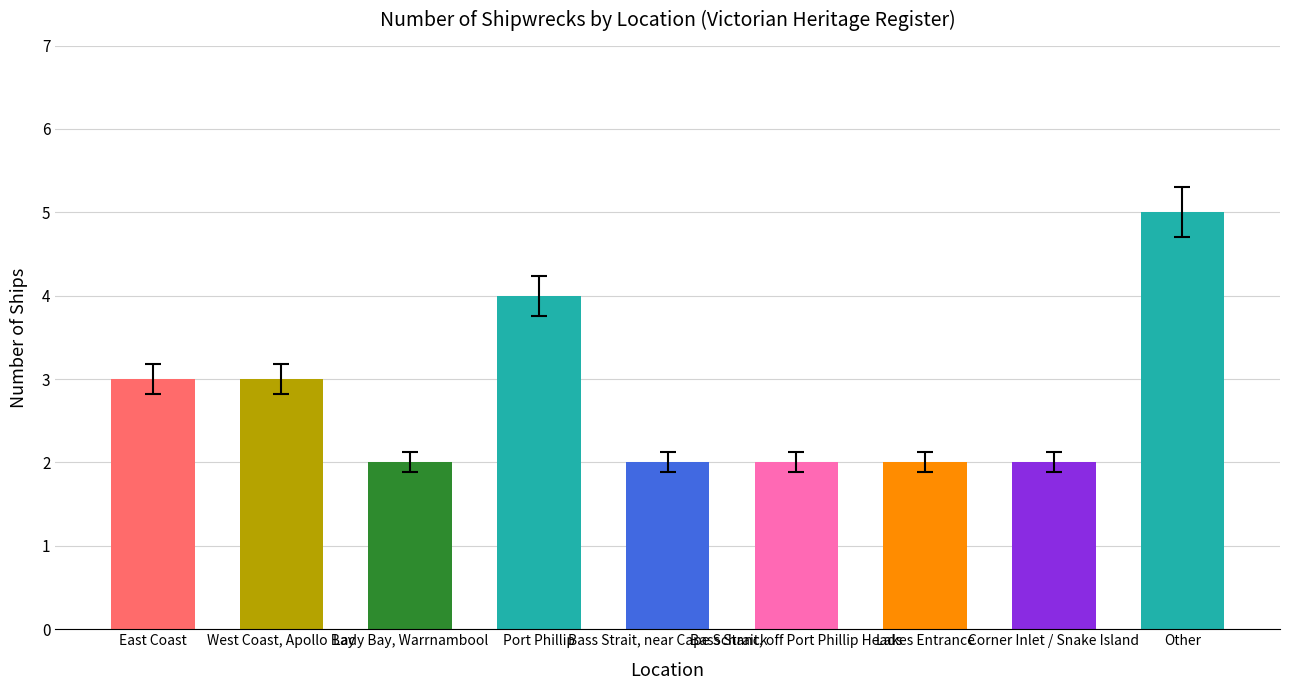

What is the sum of the values at Bass Strait, near Cape Schanck and West Coast, Apollo Bay?

5